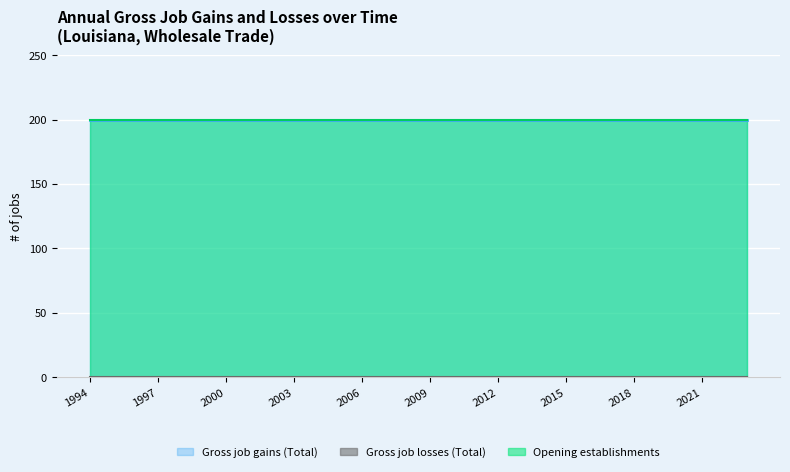

Which series has the largest range (max minus min)?

Gross job gains (Total)